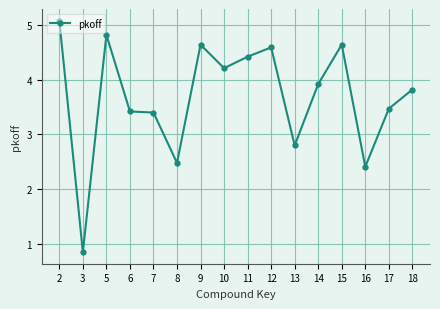

What is the change in value from 3 to 17?

+2.6